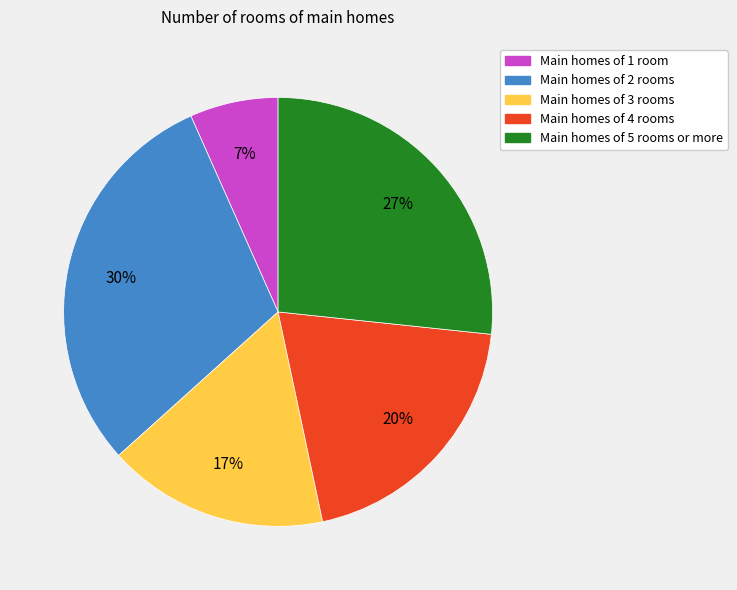

Is there any slice that represents more than half of the pie?

No